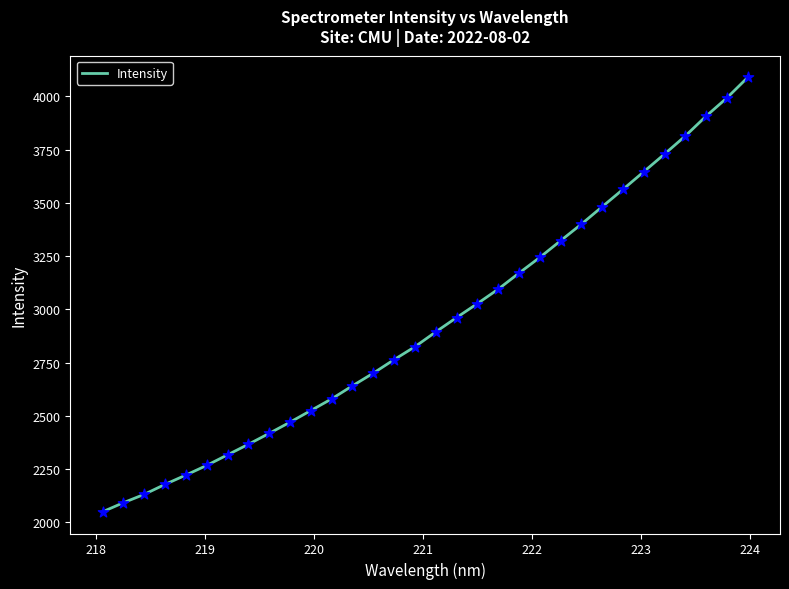

What is the minimum value shown in the chart?

2049.2